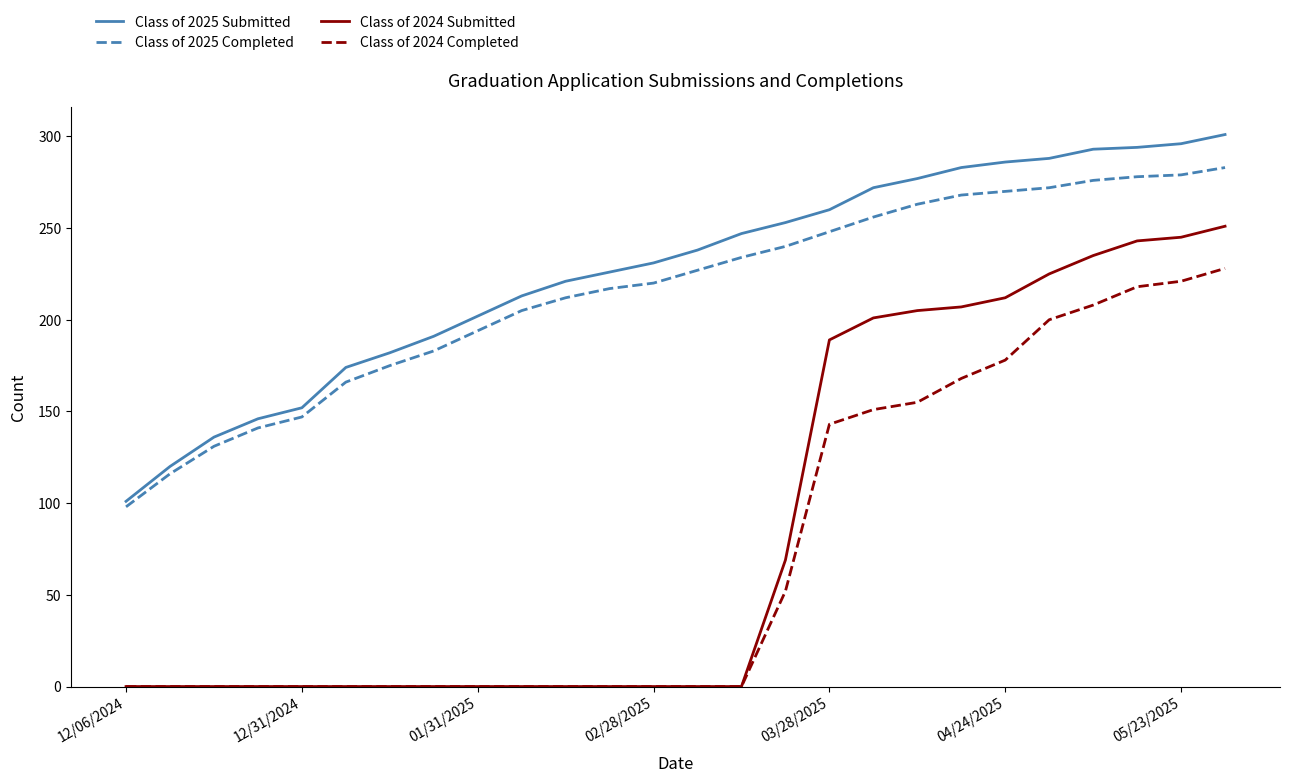

Which series has the widest spread of values?

Class of 2024 Submitted